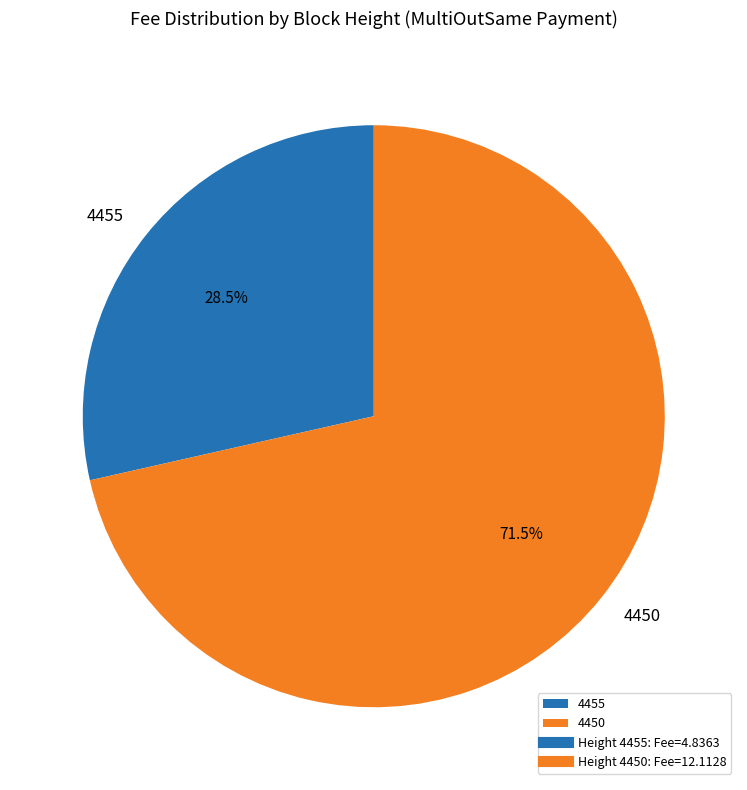

Which category accounts for the majority?

4450